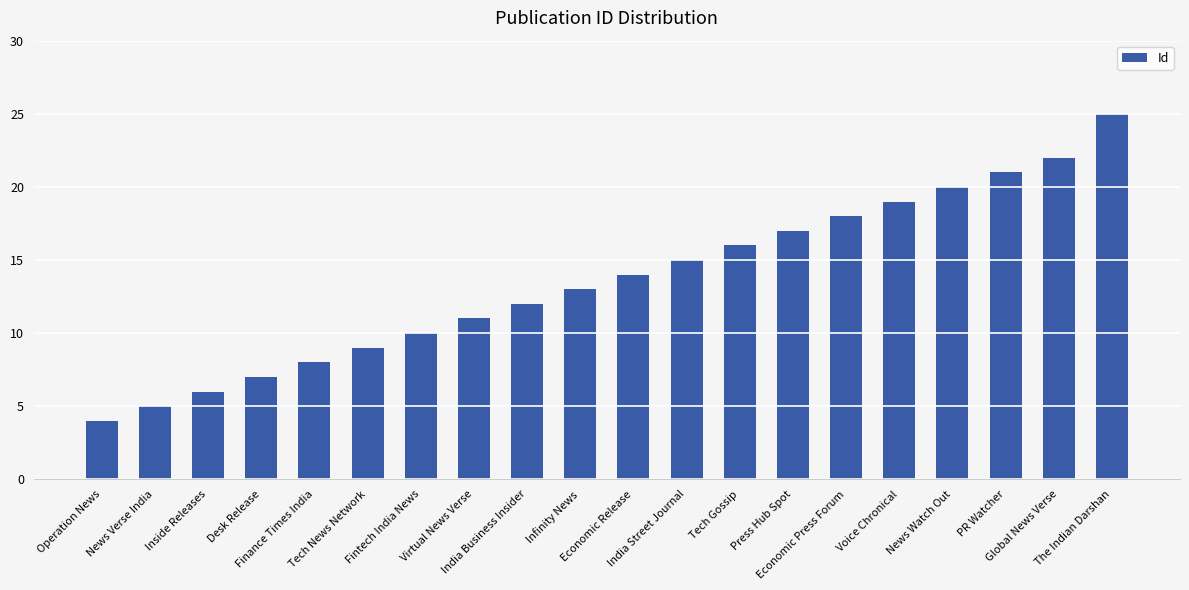

Is it true that the value at Tech Gossip is 16?

True